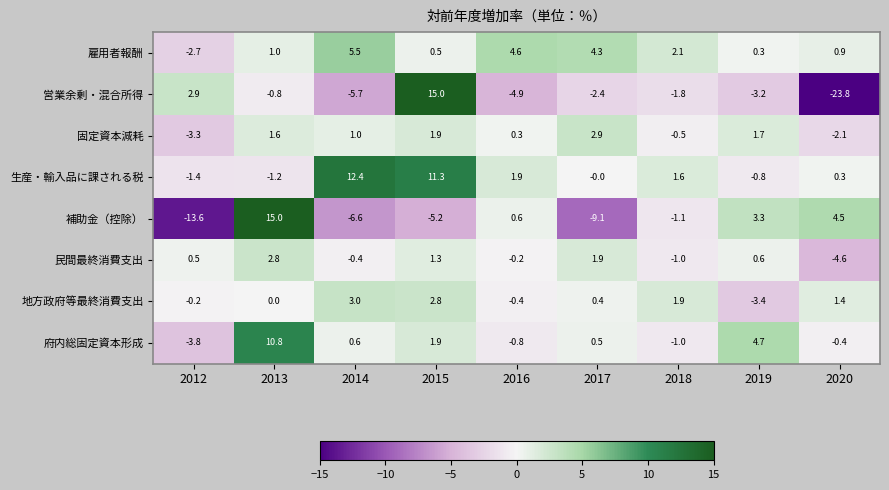

What is the spread (max minus min) of values at 2013?

16.2